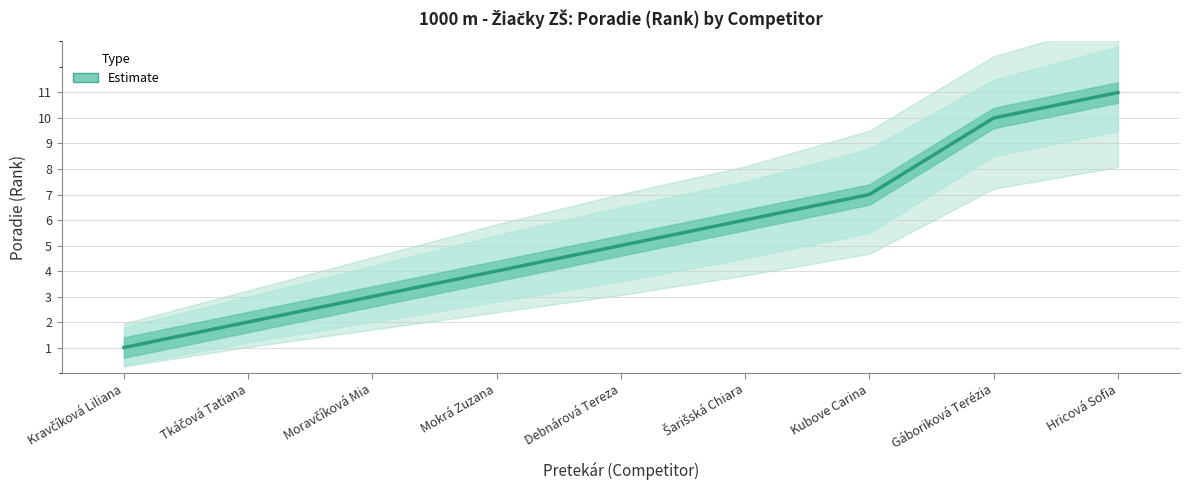

List the series in order of their overall mean, highest first.

Poradie_upper, Poradie, Poradie_lower